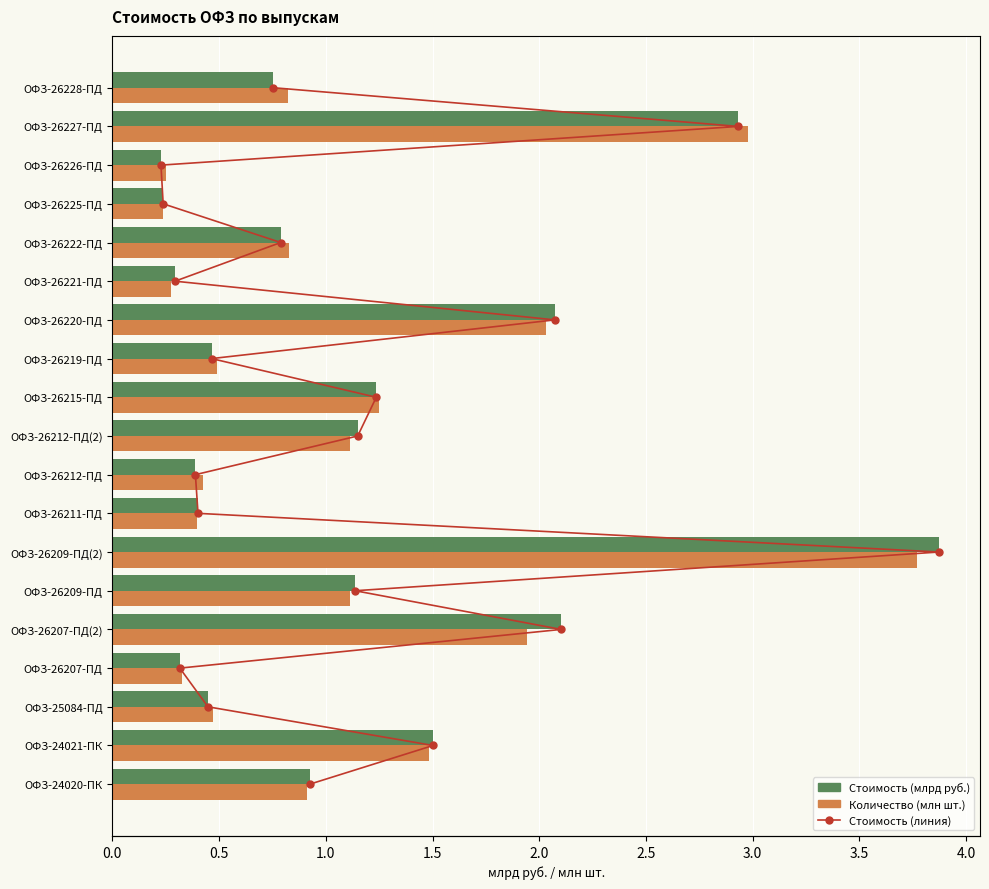

What is the difference between the highest and lowest values at 3.5?

6.6